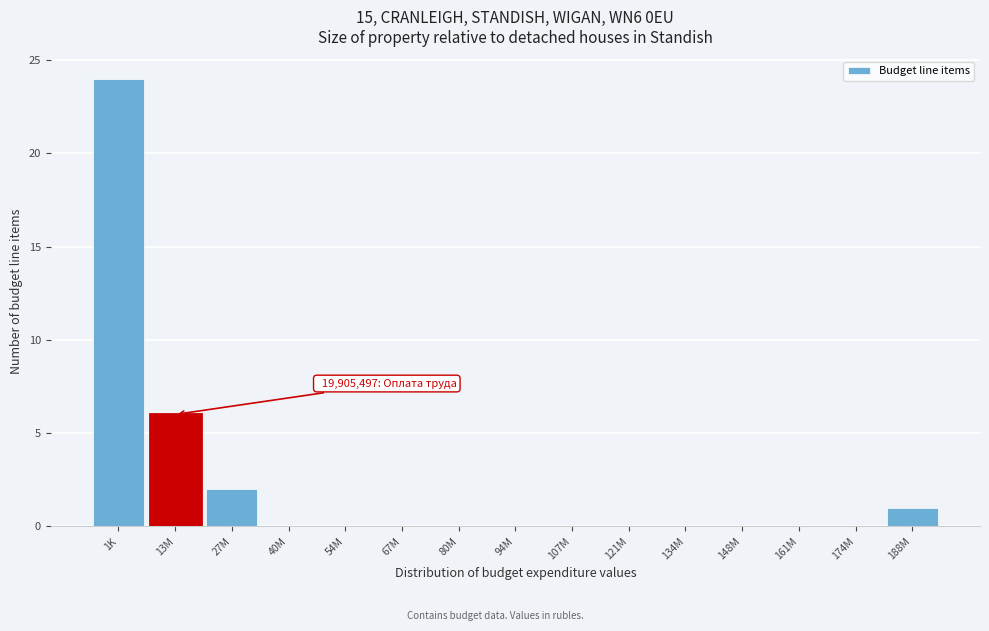

Reading right to left, transcribe all the data shown in this chart.

188M=1	174M=0	161M=0	148M=0	134M=0	121M=0	107M=0	94M=0	80M=0	67M=0	54M=0	40M=0	27M=2	13M=6	1K=24